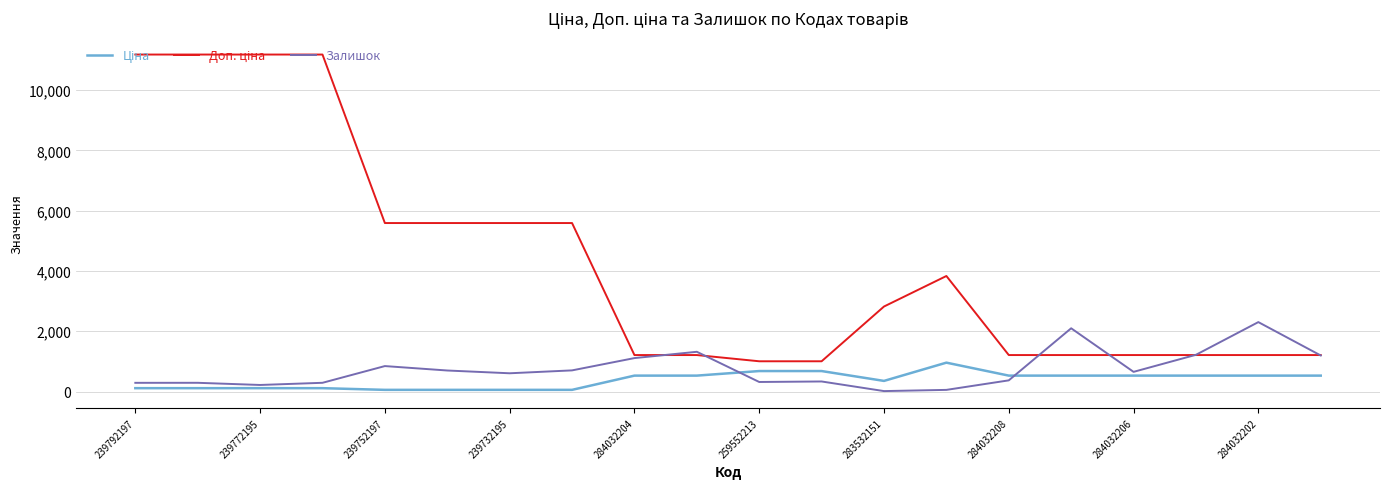

Reading left to right, transcribe all the data shown in this chart.

Ціна: 111.8	111.8	111.8	111.8	55.9	55.9	55.9	55.9	528.2	528.2	679.8	679.8	352.6	958.4	528.2	528.2	528.2	528.2	528.2	528.2
Доп. ціна: 11182.0	11182.0	11182.0	11182.0	5591.0	5591.0	5591.0	5591.0	1210.7	1210.7	1004.1	1004.1	2821.2	3833.8	1210.7	1210.7	1210.7	1210.7	1210.7	1210.7
Залишок: 289.0	290.0	218.0	290.0	845.0	698.0	606.0	702.0	1110.0	1319.0	317.0	334.0	15.0	55.0	371.0	2099.0	653.0	1219.0	2304.0	1197.0